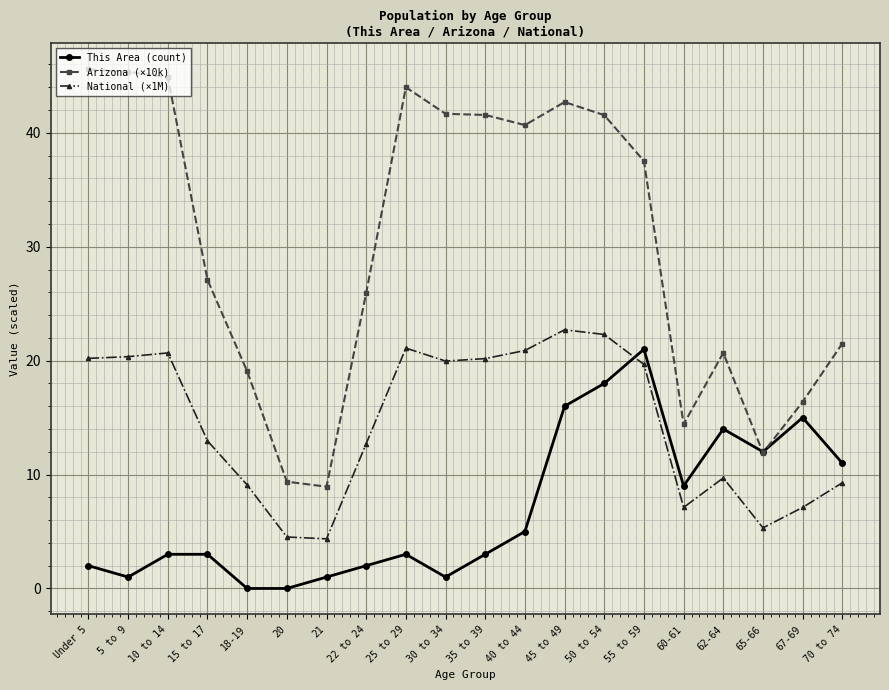

List the series in order of their peak value, highest first.

Arizona (×10k), National (×1M), This Area (count)